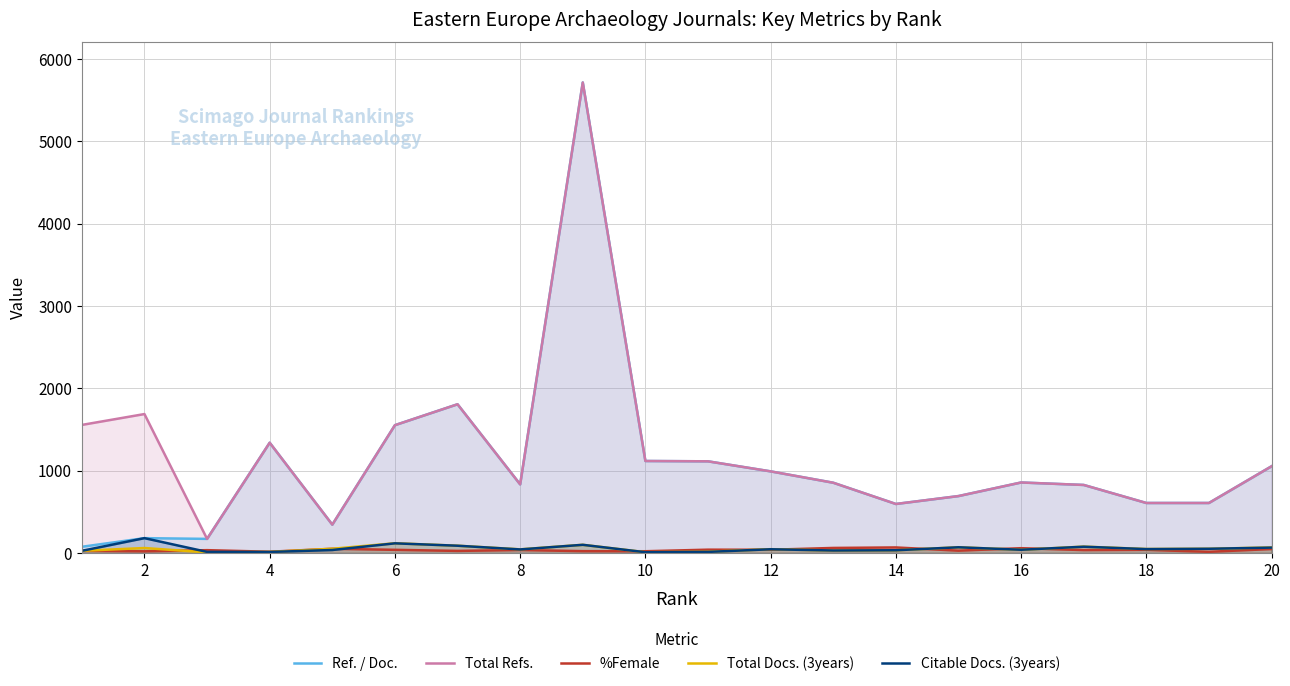

True or false: Citable Docs. (3years) and Total Refs. intersect in this chart.

False